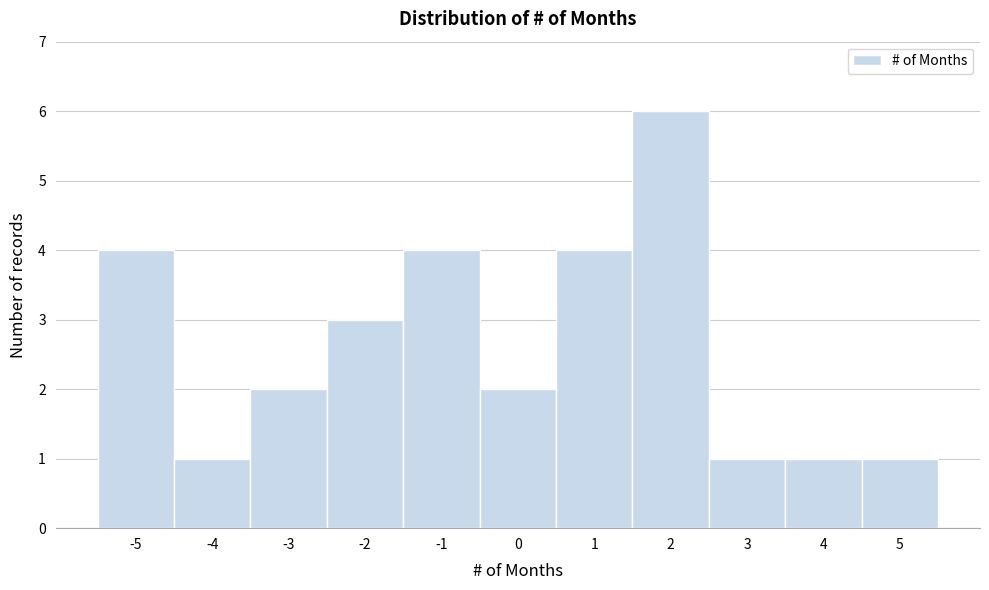

Which range on the x-axis has the tallest bar?

1.5 to 2.5